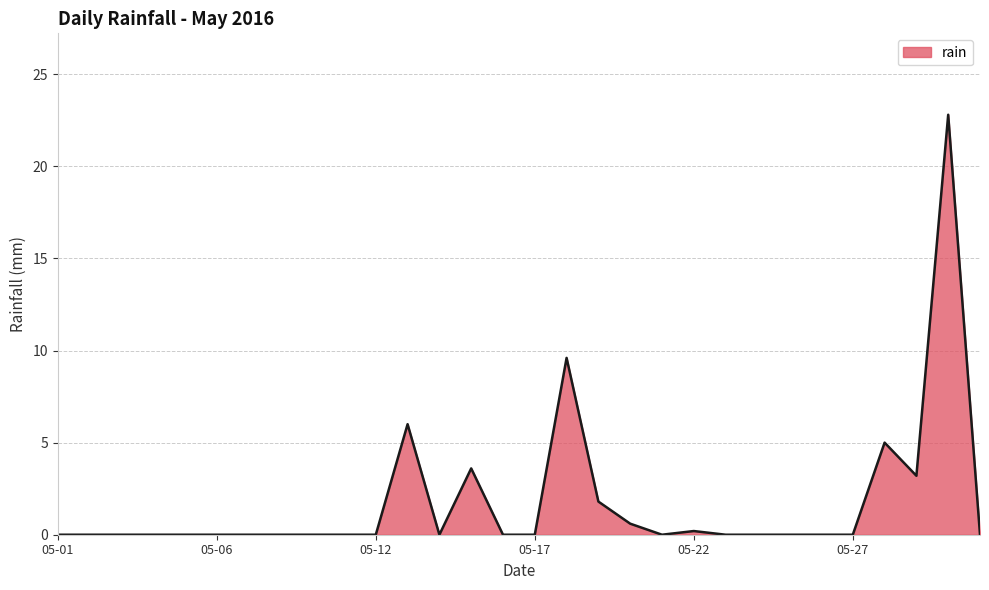

What is the difference between the maximum and minimum values?

22.8